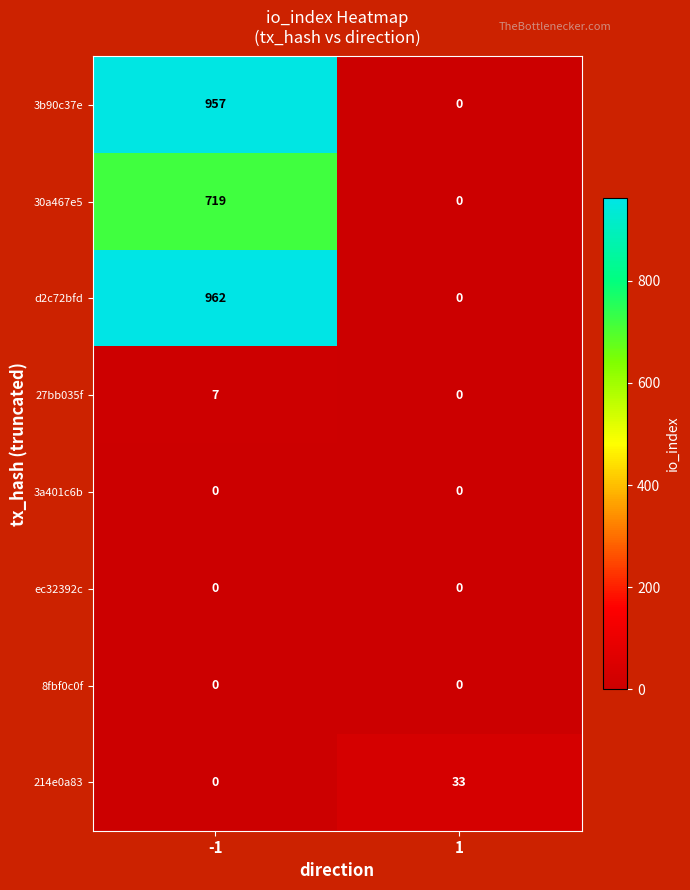

The value of 3b90c37e at -1 is 343. True or false?

False